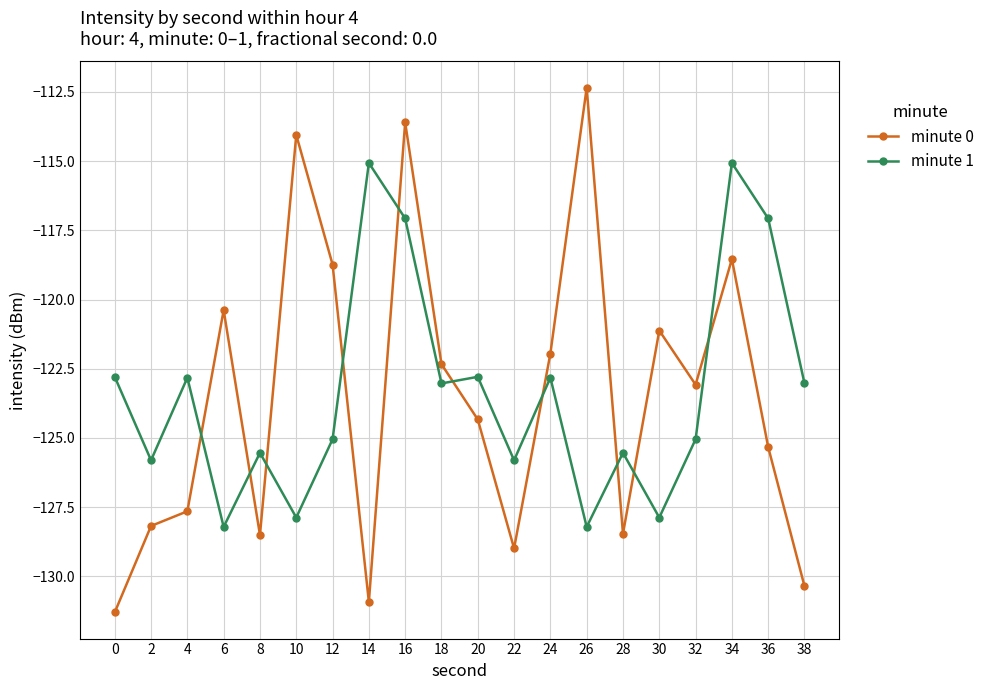

Between which two adjacent categories do minute 0 and minute 1 first intersect?

4 and 6